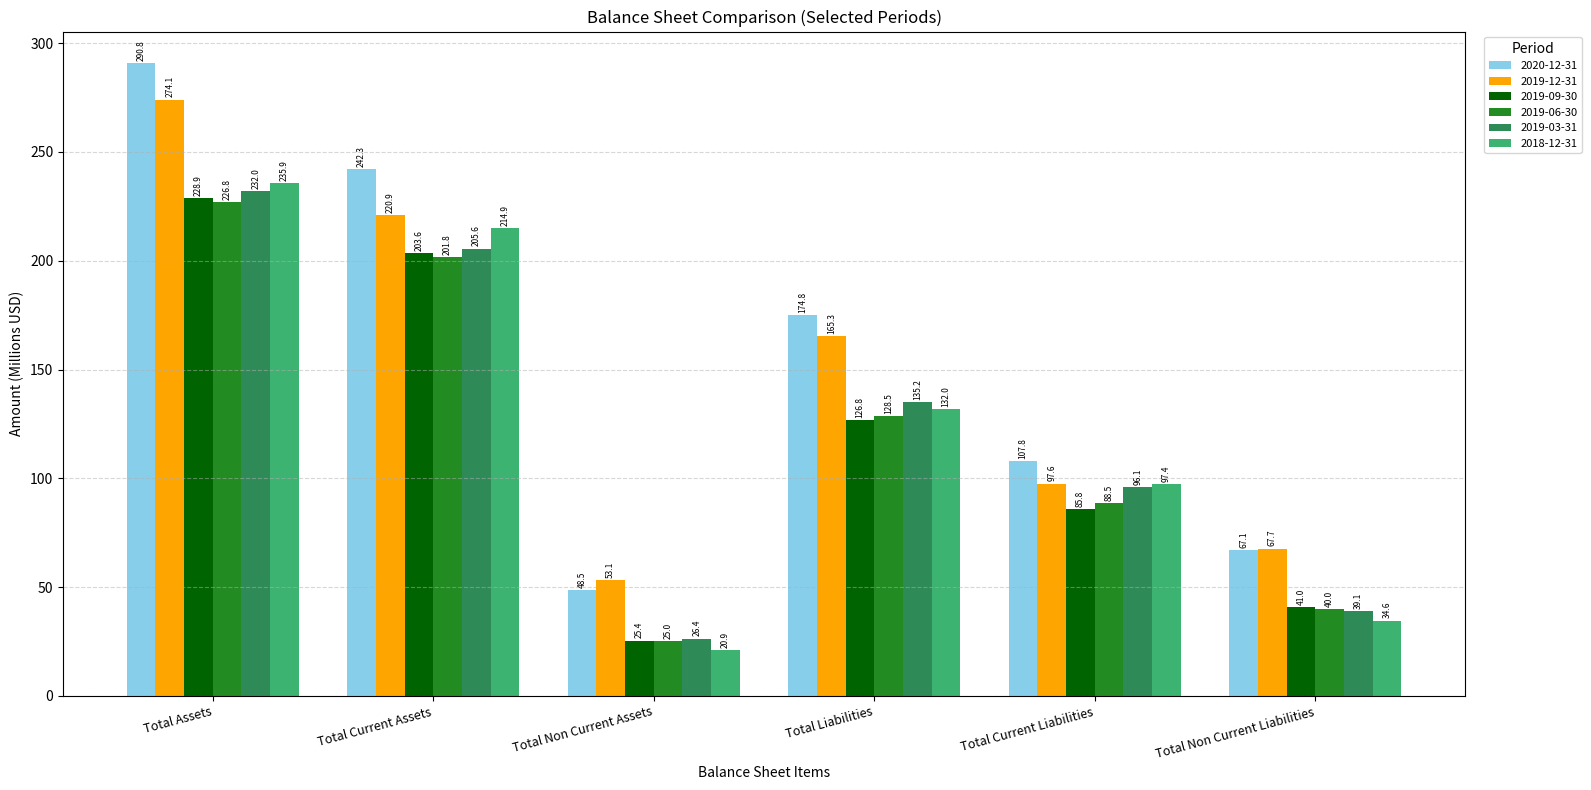

What is the value of the 2019-03-31 bar at the 6th from the left?

39.1